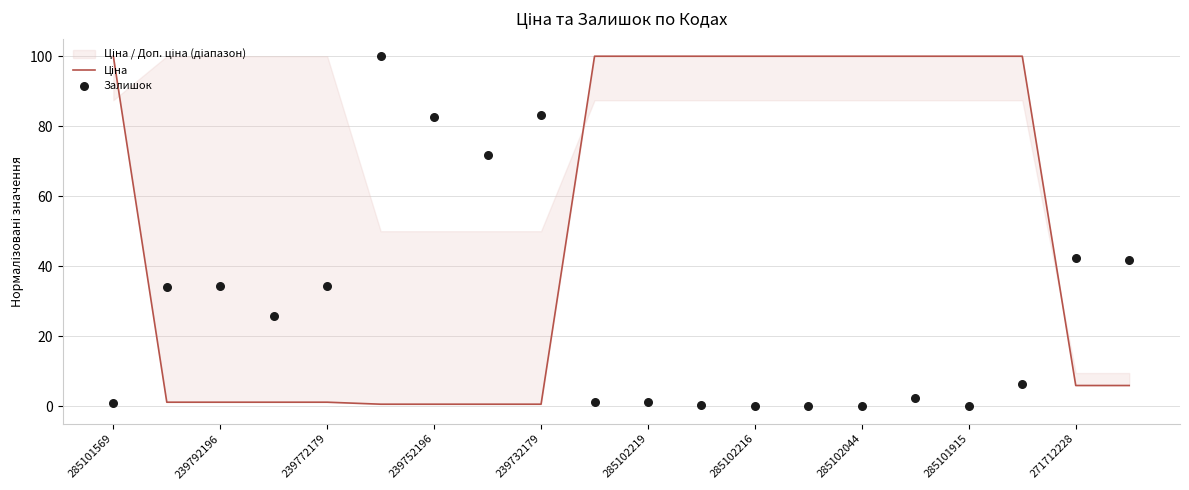

Which series has the largest total across all categories?

Ціна